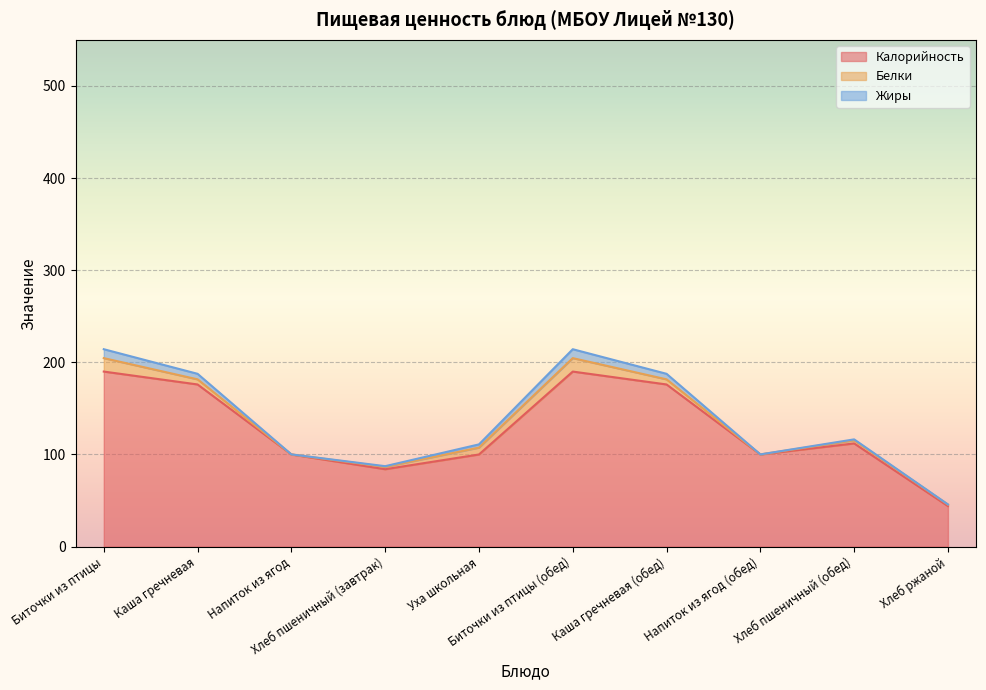

What is the minimum value for Белки?

0.1